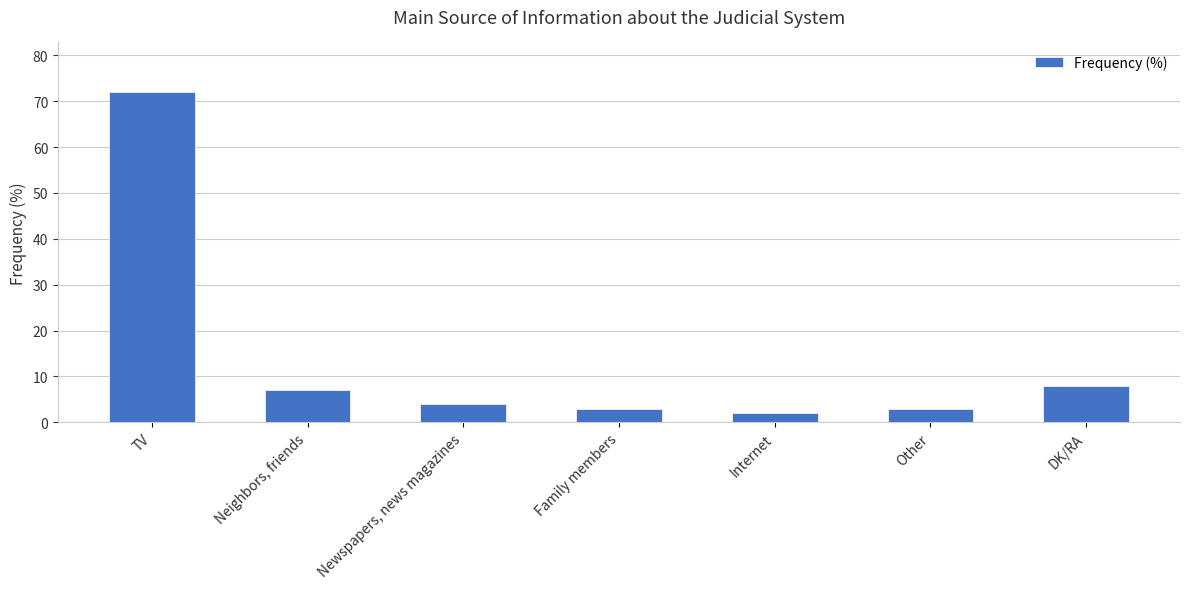

Reading left to right, what are all the values shown in this chart?

TV=72	Neighbors, friends=7	Newspapers, news magazines=4	Family members=3	Internet=2	Other=3	DK/RA=8